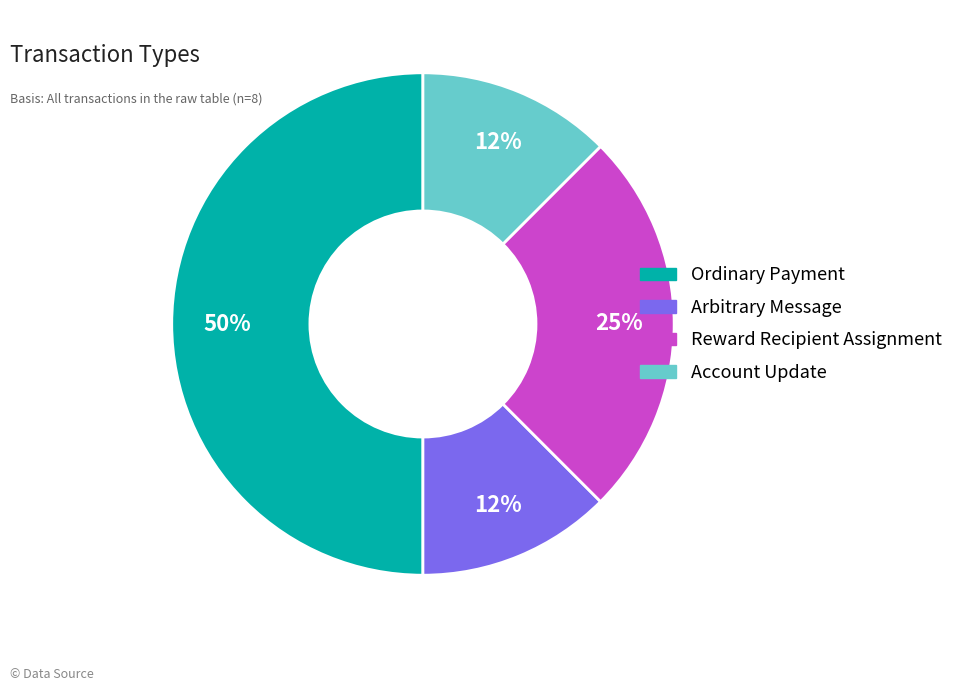

Is the sum of Ordinary Payment and Account Update greater than half?

Yes